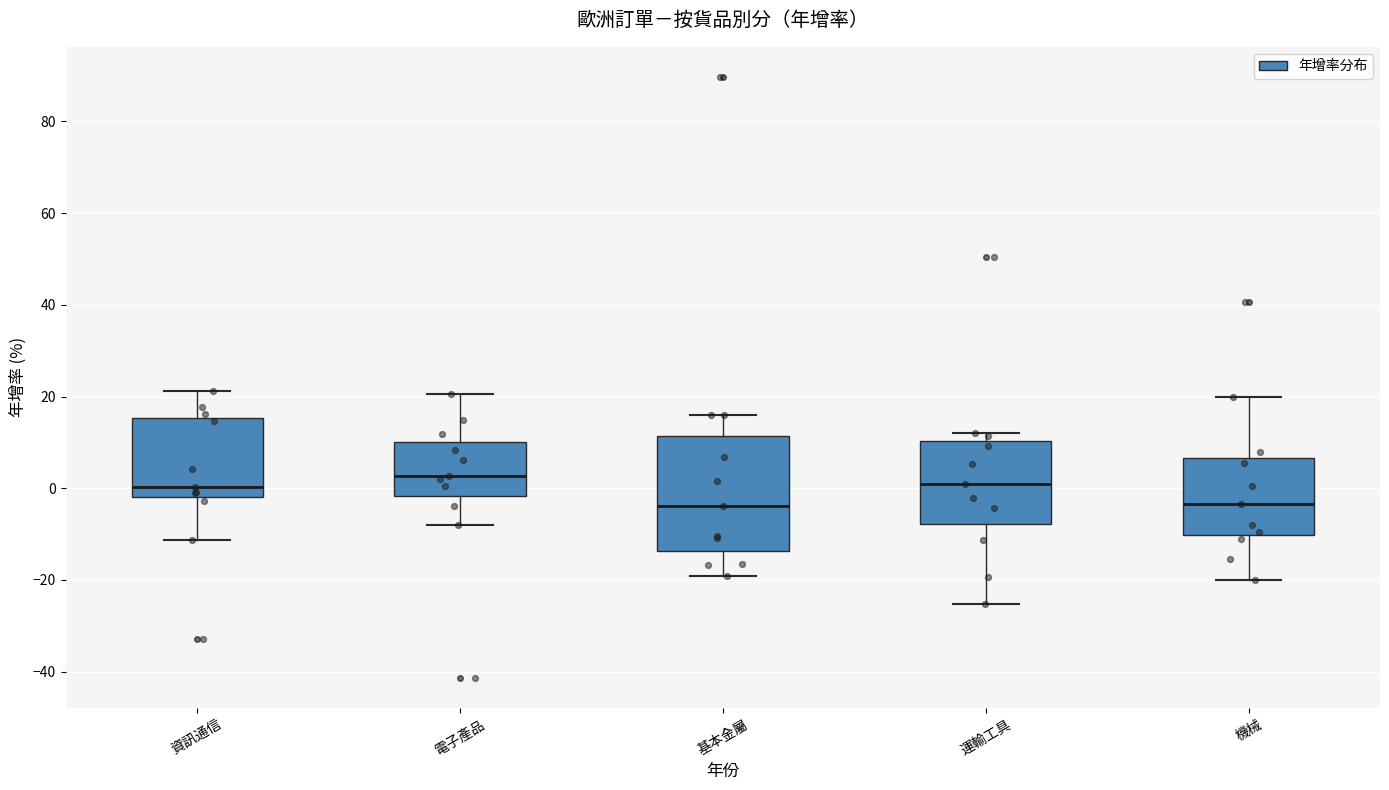

Reading left to right, read every box against the y-axis: the position of its median line, the range the box covers, and the ends of its whiskers. The values are not printed on the chart, so give them approximately, as read against the axis.

資訊通信: median 0, box -2 to 16, whiskers -12 to 22
電子產品: median 2, box -2 to 10, whiskers -8 to 20
基本金屬: median -4, box -14 to 12, whiskers -20 to 16
運輸工具: median 0, box -8 to 10, whiskers -26 to 12
機械: median -4, box -10 to 6, whiskers -20 to 20